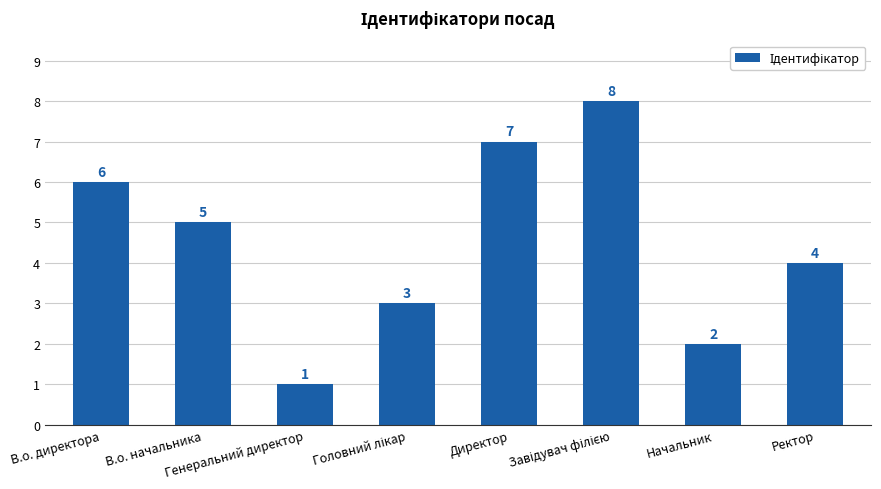

Count the number of data series in this chart.

1